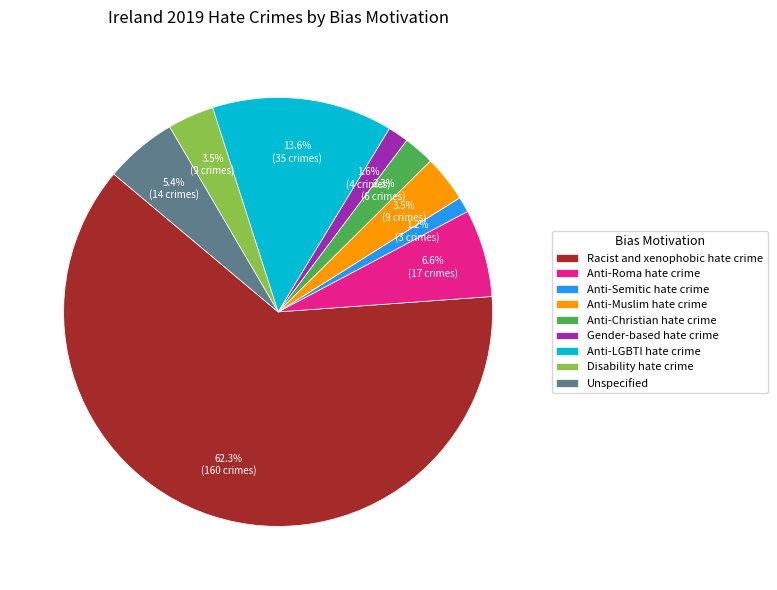

To the nearest percent, what is the difference between the Anti-LGBTI hate crime and Anti-Christian hate crime slice percentages?

11%